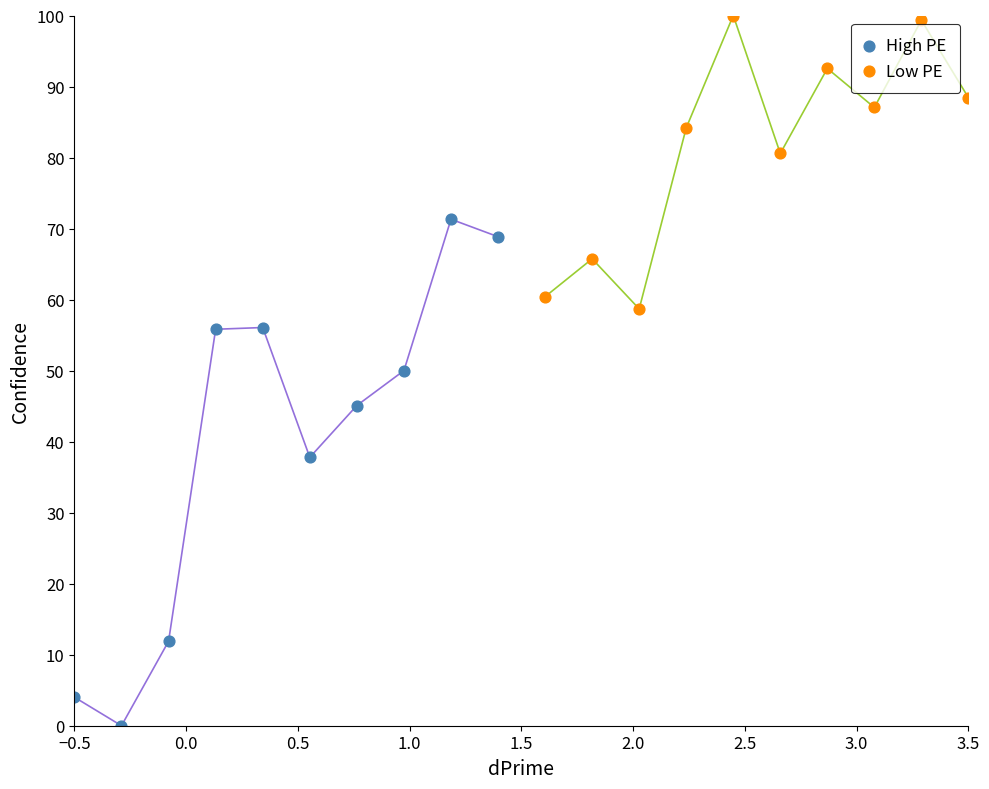

Which series reaches the maximum Y coordinate?

Low PE